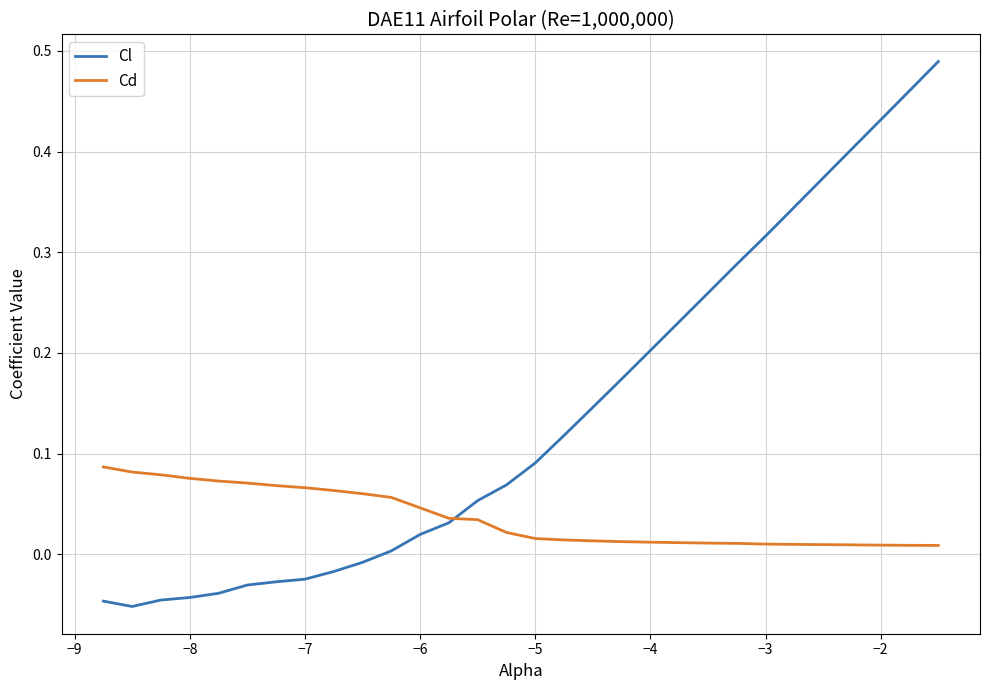

How many times do Cl and Cd cross each other?

1